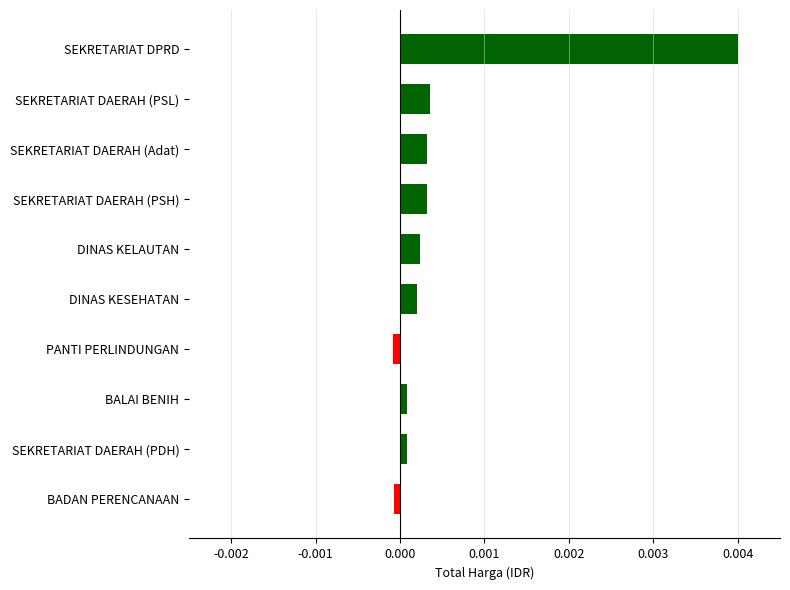

What is the label of the 8th bar from the bottom?

SEKRETARIAT DAERAH (Adat)